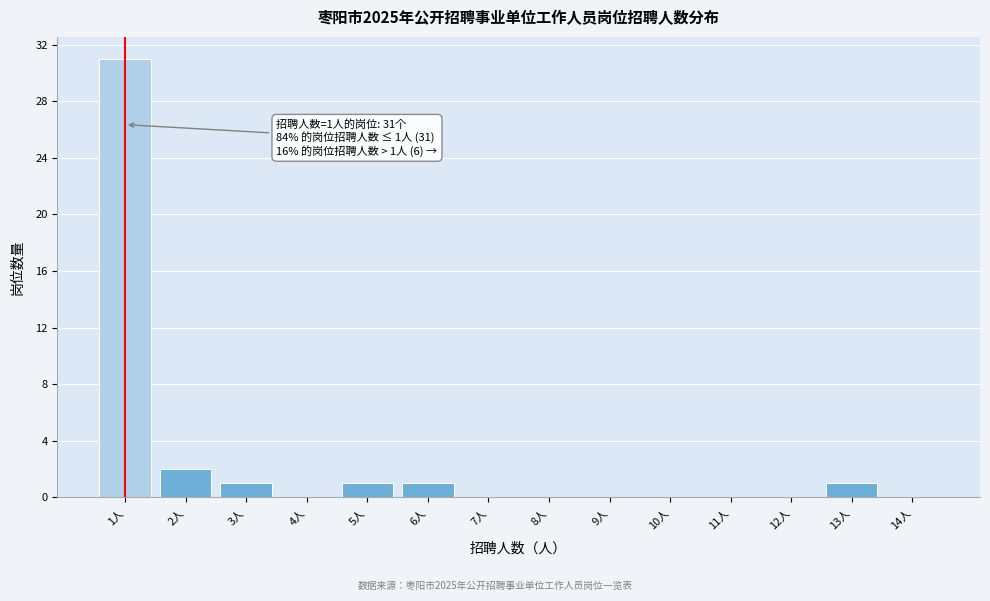

Over which range of the x-axis is the bar tallest?

0.5 to 1.5